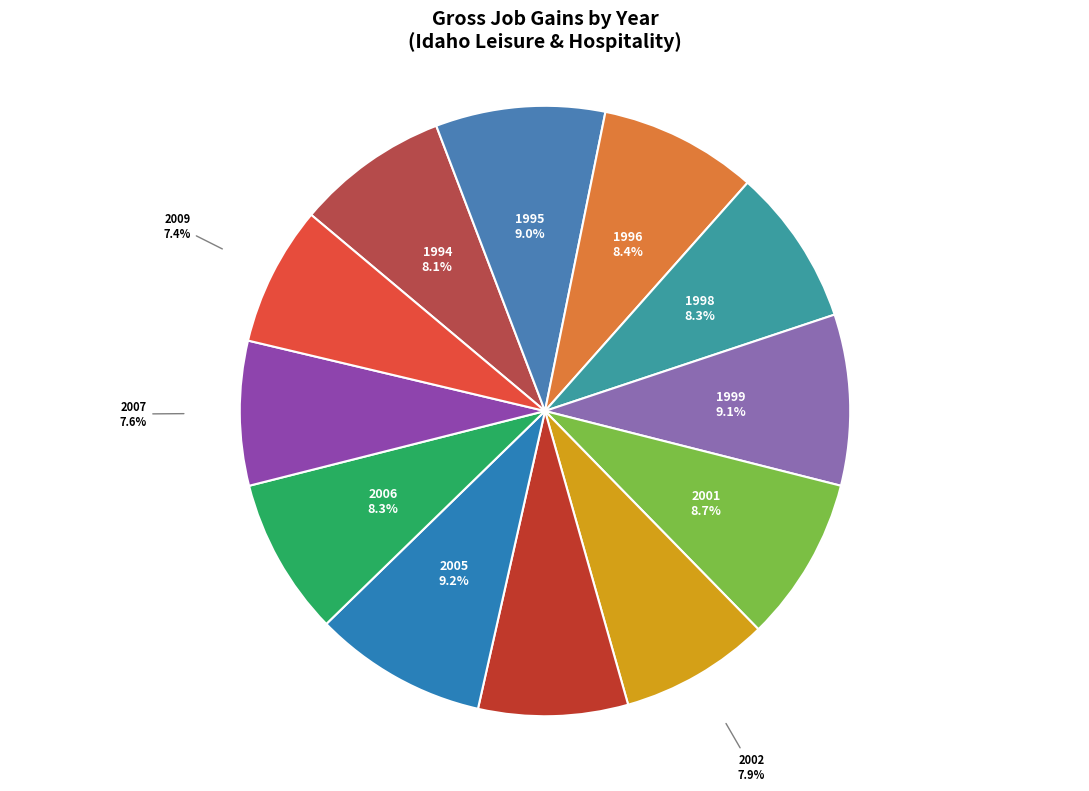

Between 2007 and 1998, which is larger?

1998